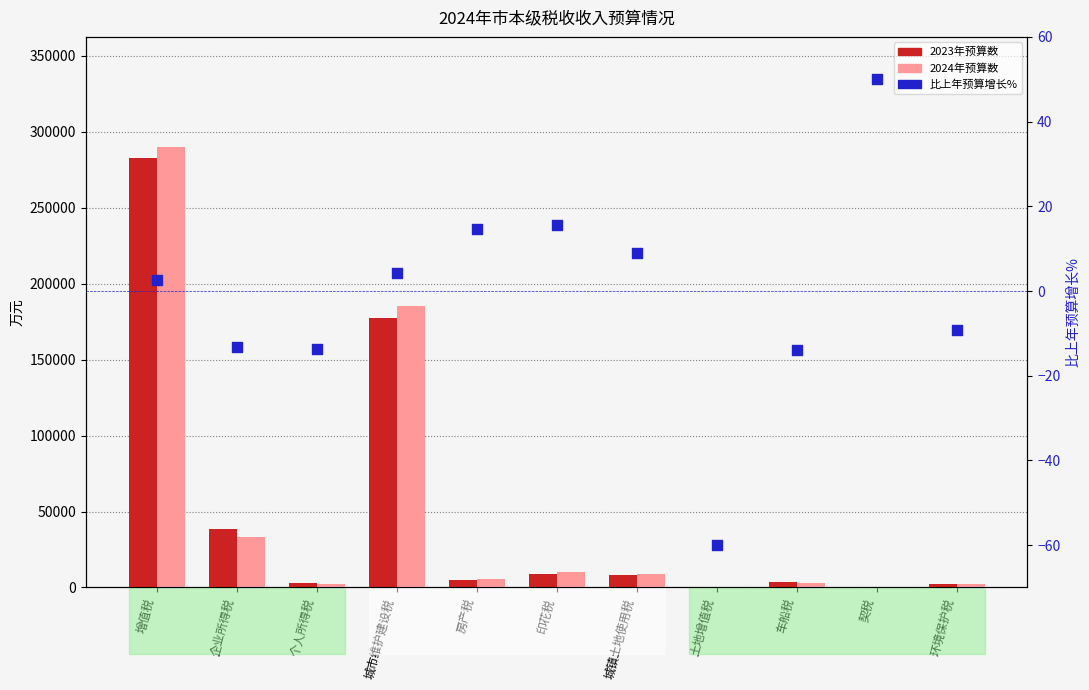

What are all the series names shown in the legend?

2023年预算数, 2024年预算数, 比上年预算增长%